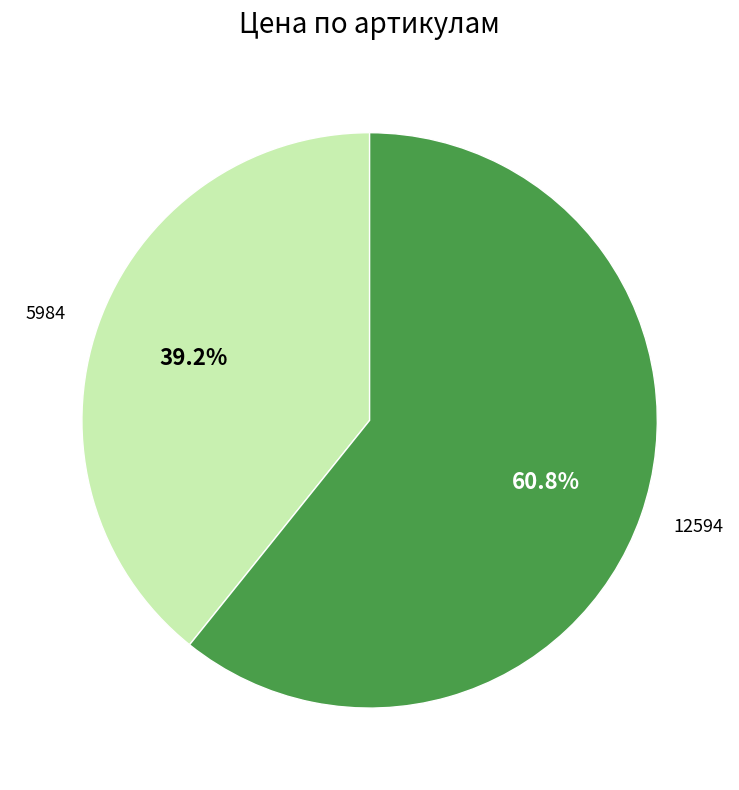

Which category has the smallest portion of the pie?

5984